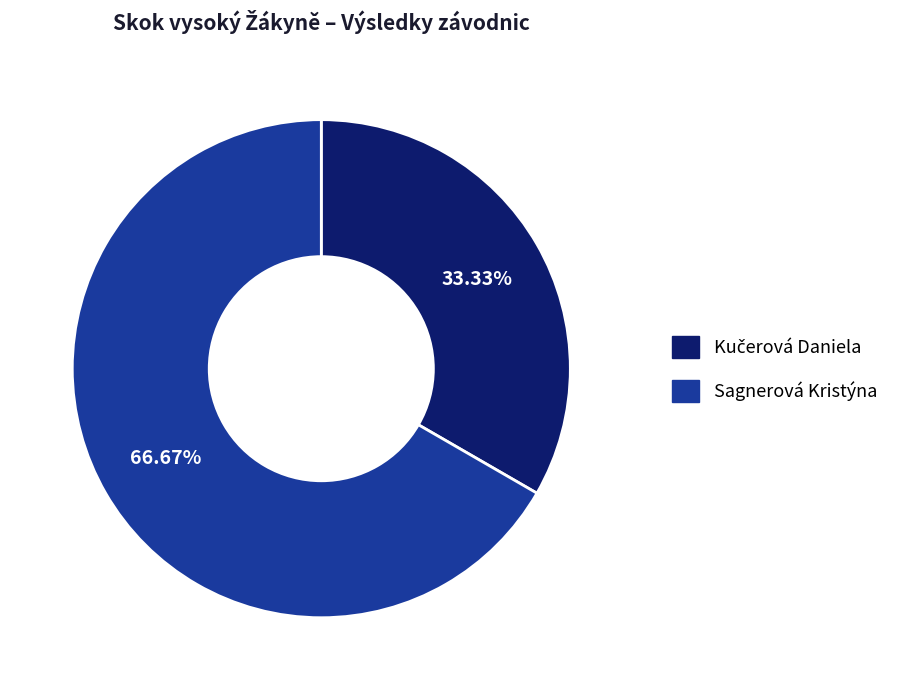

What is the majority slice?

Sagnerová Kristýna